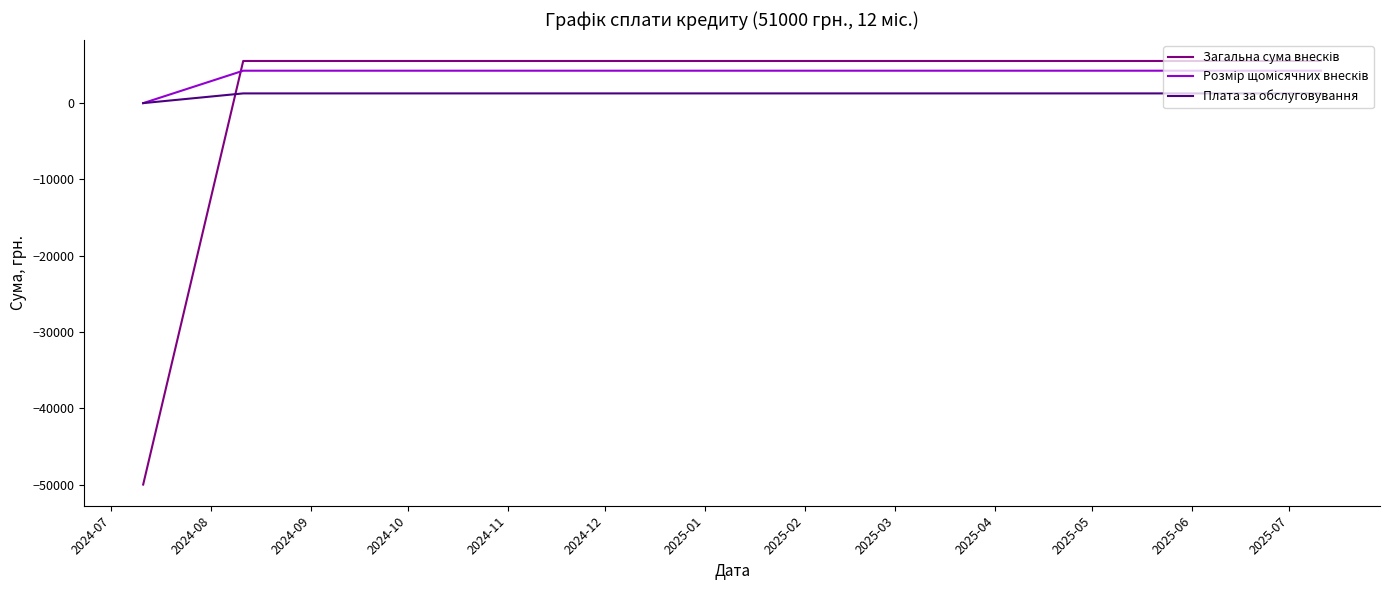

What is the greatest value displayed?

5525.4